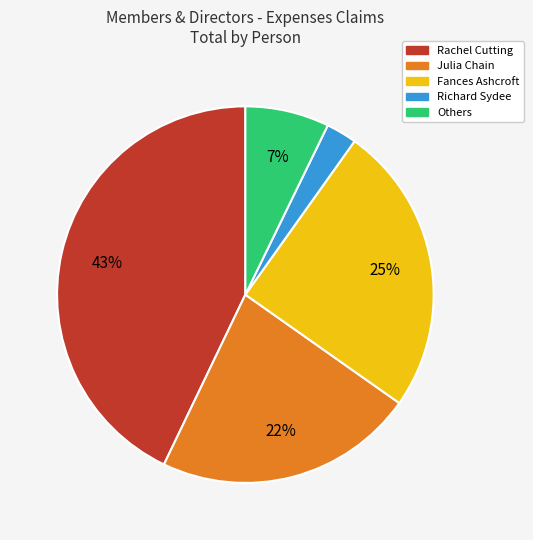

Is there a majority slice in this chart?

No